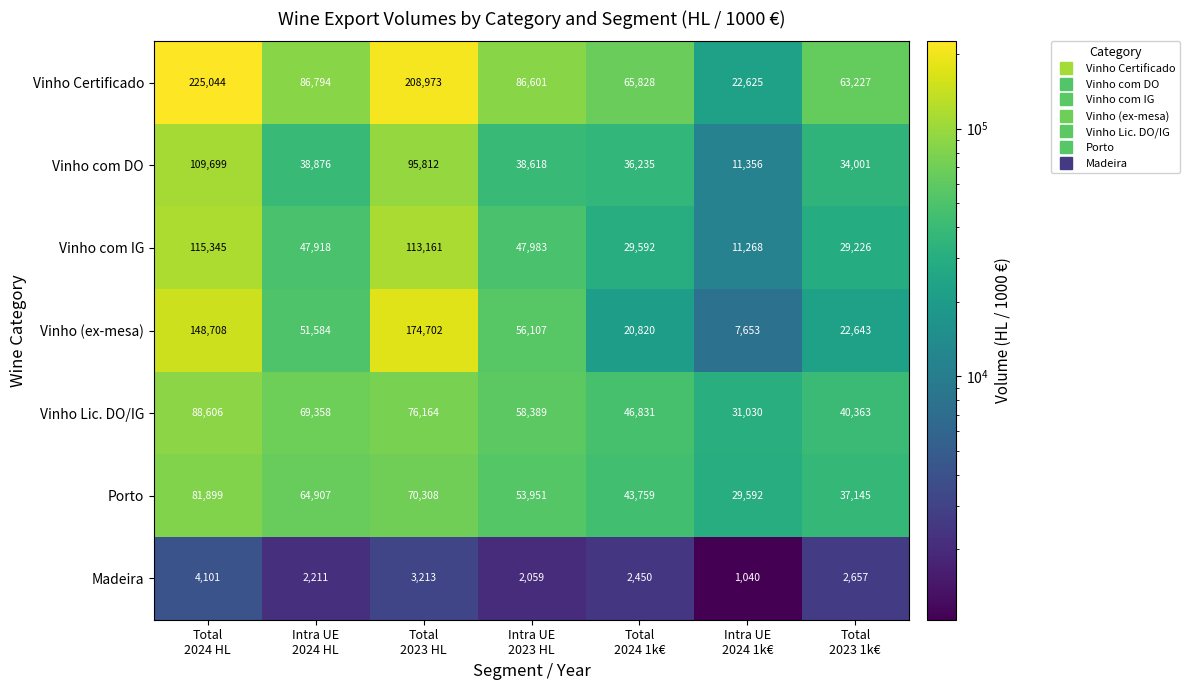

Which series has the largest total across all categories?

Vinho Certificado